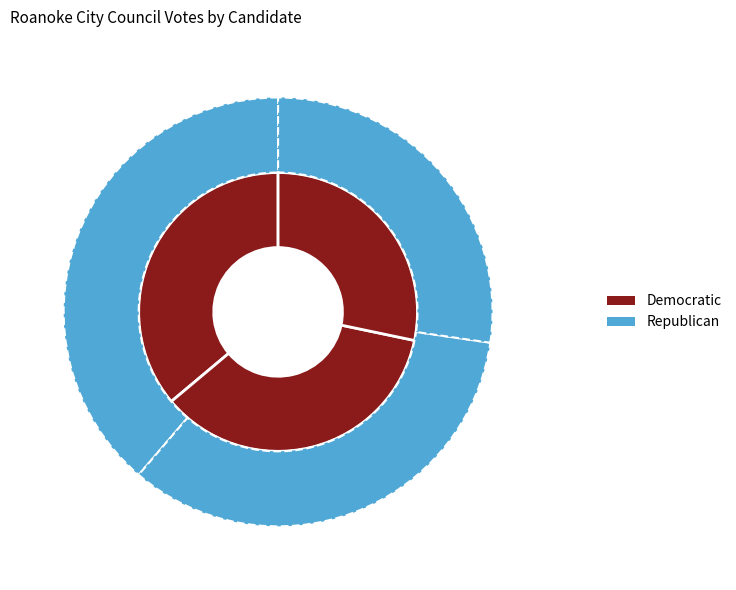

Is it true that David Dave B. Trinkle is 36% of the pie?

True